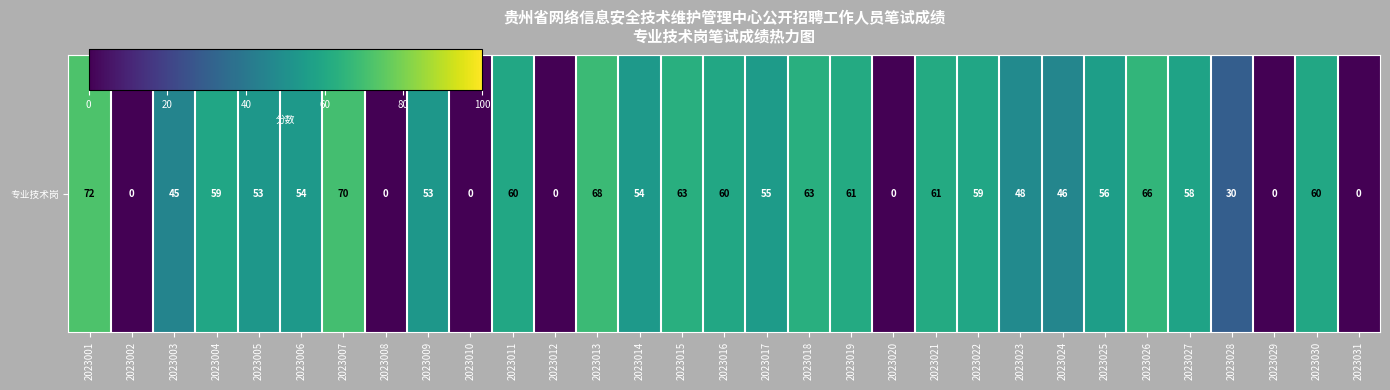

What is the sum of the values at 2023018 and 2023031?

63